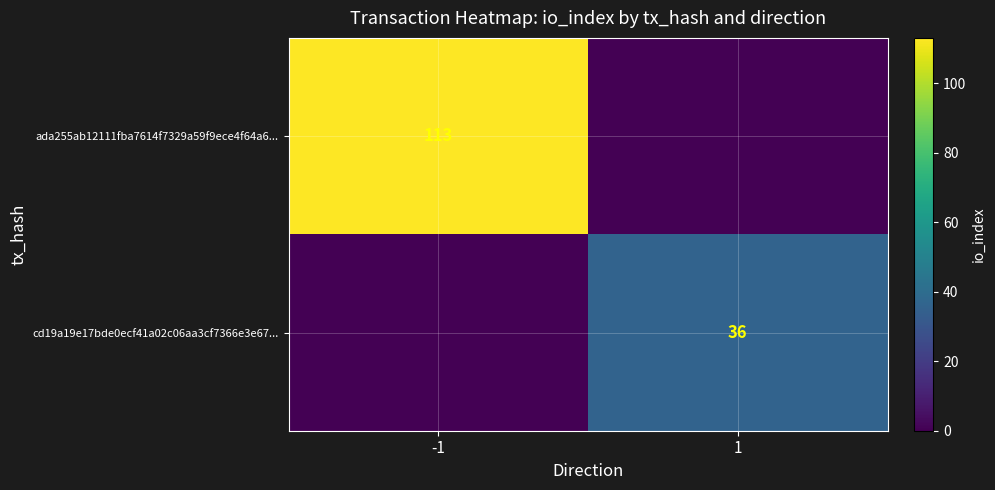

Is the value of cd19a19e17bde0ecf41a02c06aa3cf7366e3e67... at 1 greater than the value of ada255ab12111fba7614f7329a59f9ece4f64a6... at -1?

No